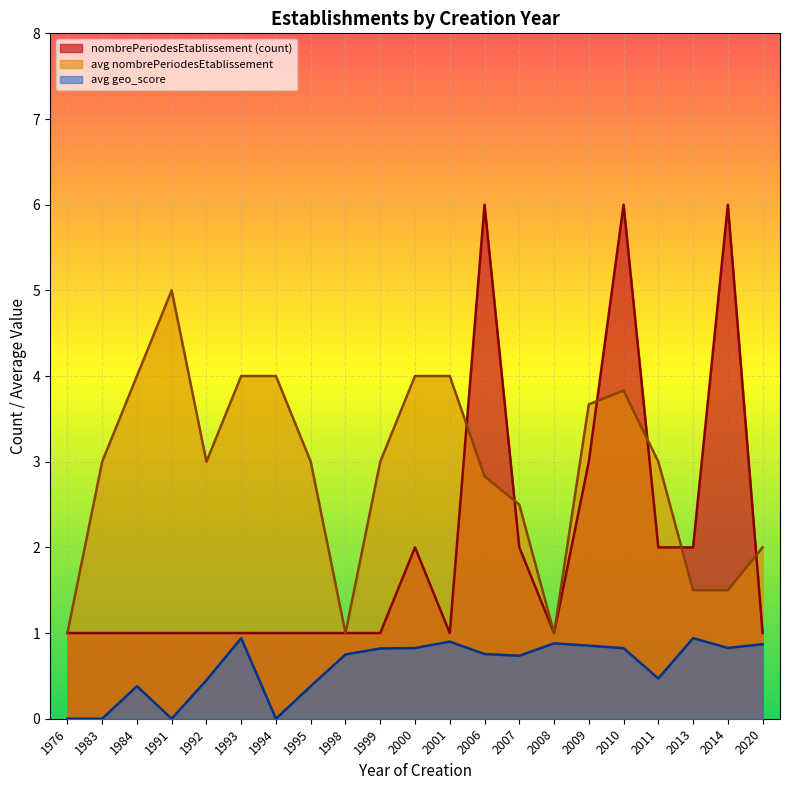

The avg nombrePeriodesEtablissement series shows 5.2 at 1983. True or false?

False